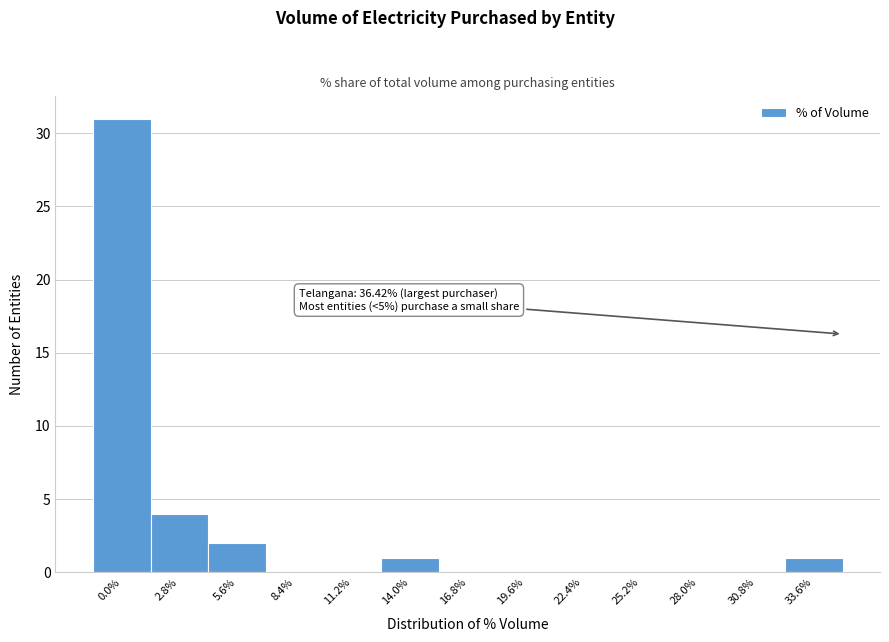

Reading left to right, list all the values displayed in this chart.

0.0%=31	2.8%=4	5.6%=2	8.4%=0	11.2%=0	14.0%=1	16.8%=0	19.6%=0	22.4%=0	25.2%=0	28.0%=0	30.8%=0	33.6%=1